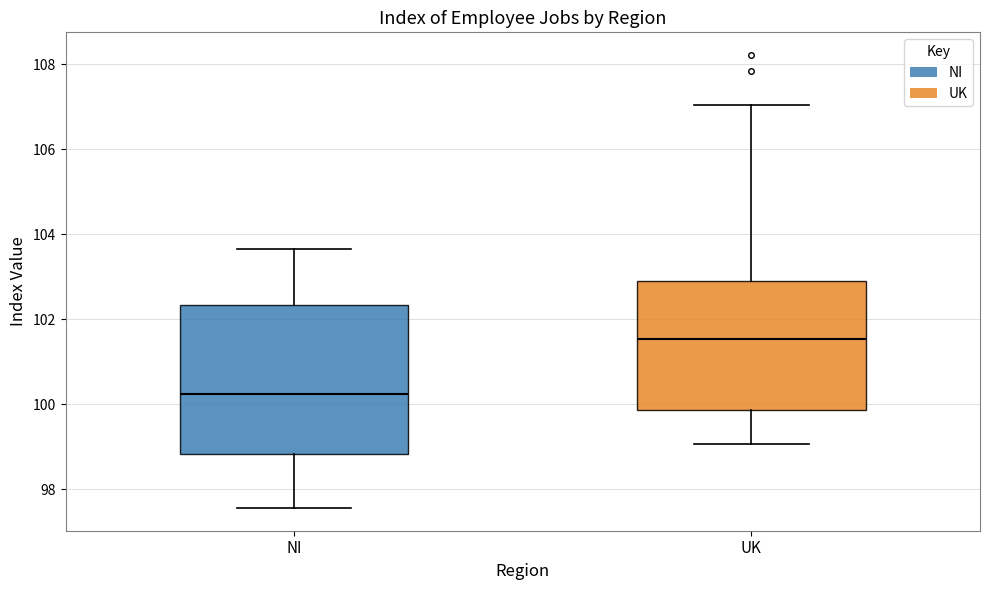

Reading left to right, transcribe this box plot: for each box, give where its median line is, the range the box spans, and where its two whiskers end, as read against the y-axis. The values are not printed on the chart, so give them approximately, as read against the axis.

NI: median 100.2, box 98.8 to 102.4, whiskers 97.6 to 103.6
UK: median 101.6, box 99.8 to 102.8, whiskers 99.0 to 107.0